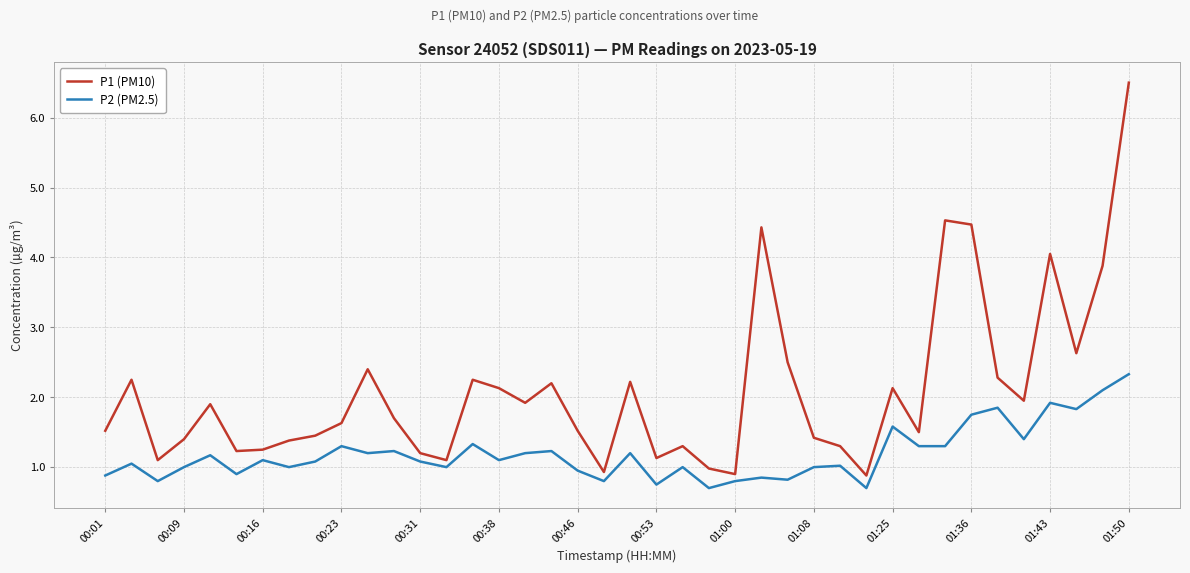

Which series has the largest total across all categories?

P1 (PM10)